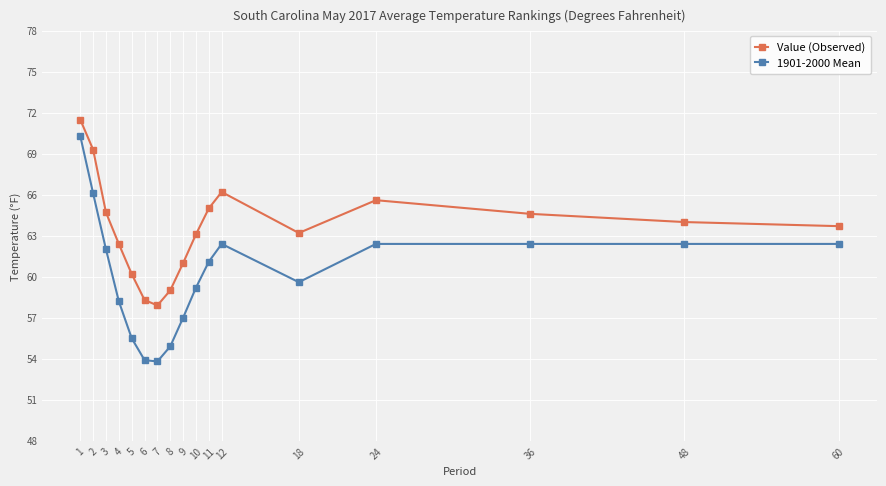

What is the highest value of the 1901-2000 Mean series?

70.3